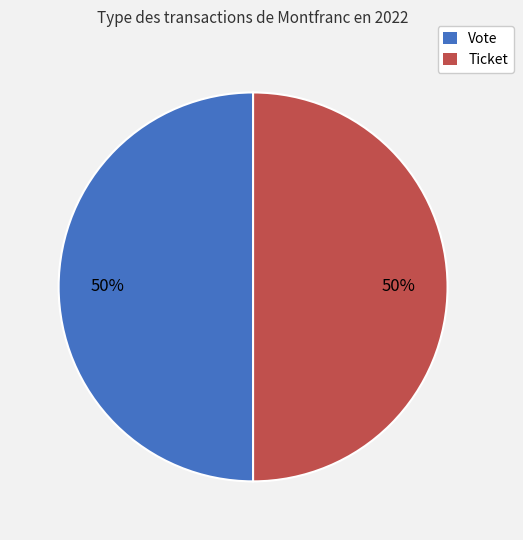

How many slices are in this pie chart?

2